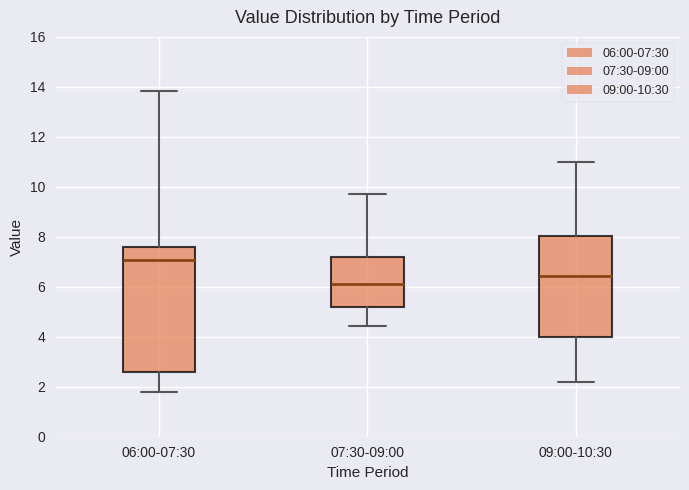

Which box's median line is the lowest?

07:30-09:00